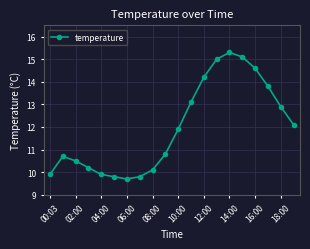

True or false: the data has more than 0 interior local peaks.

True